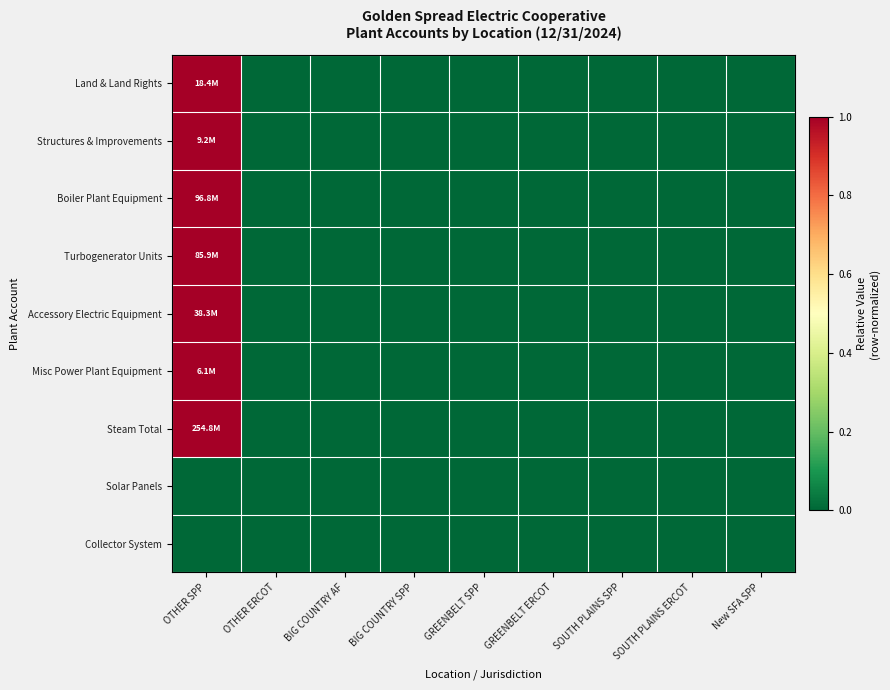

How many categories are shown in the chart?

9